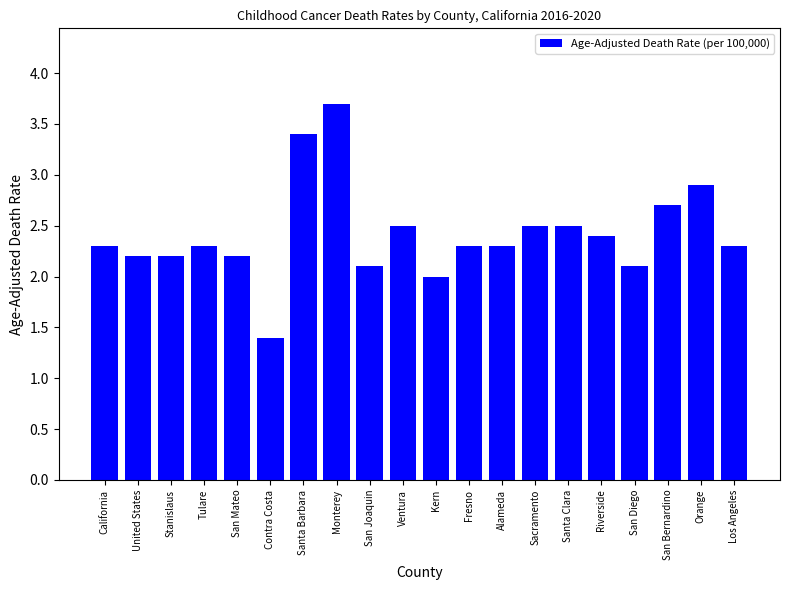

Reading right to left, extract all data points from this chart.

2.3	2.9	2.7	2.1	2.4	2.5	2.5	2.3	2.3	2.0	2.5	2.1	3.7	3.4	1.4	2.2	2.3	2.2	2.2	2.3